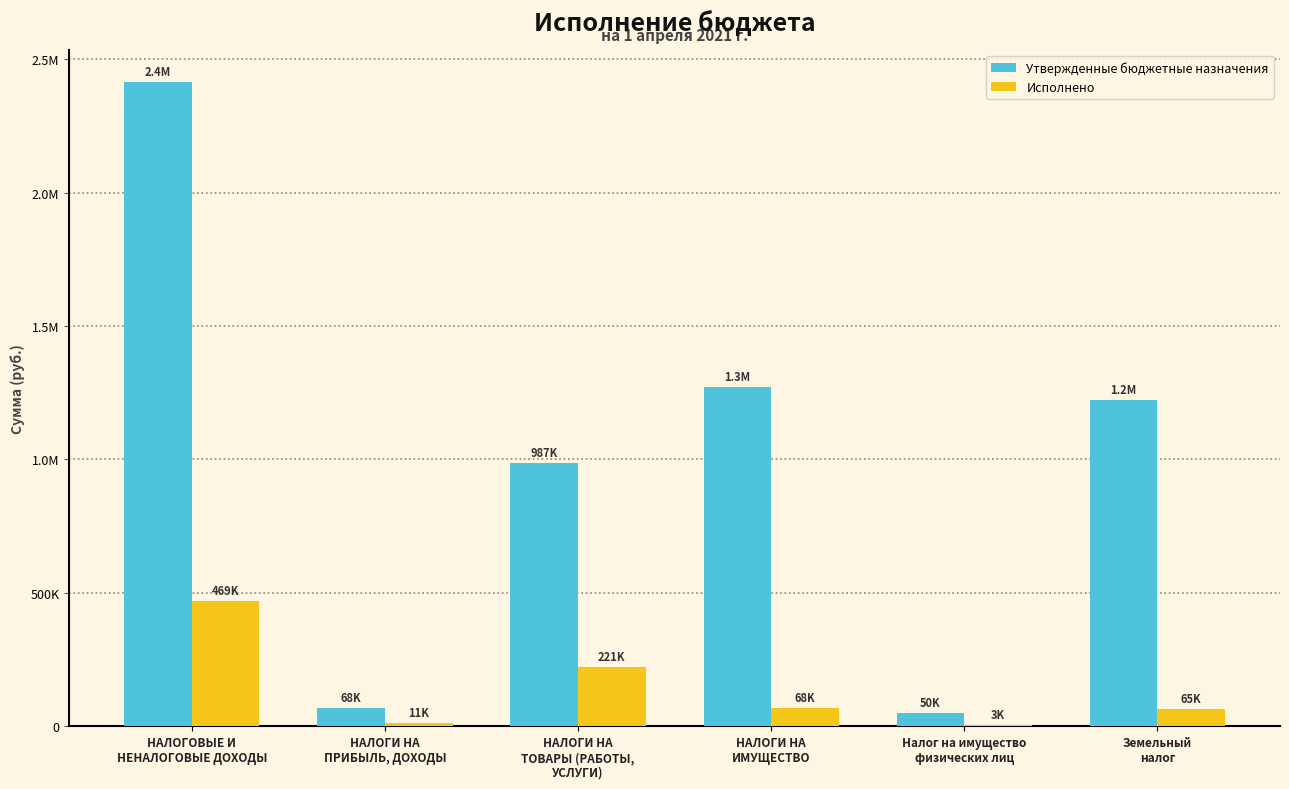

Rank the categories by Исполнено value from lowest to highest.

Налог на имущество
физических лиц, НАЛОГИ НА
ПРИБЫЛЬ, ДОХОДЫ, Земельный
налог, НАЛОГИ НА
ИМУЩЕСТВО, НАЛОГИ НА
ТОВАРЫ (РАБОТЫ,
УСЛУГИ), НАЛОГОВЫЕ И
НЕНАЛОГОВЫЕ ДОХОДЫ